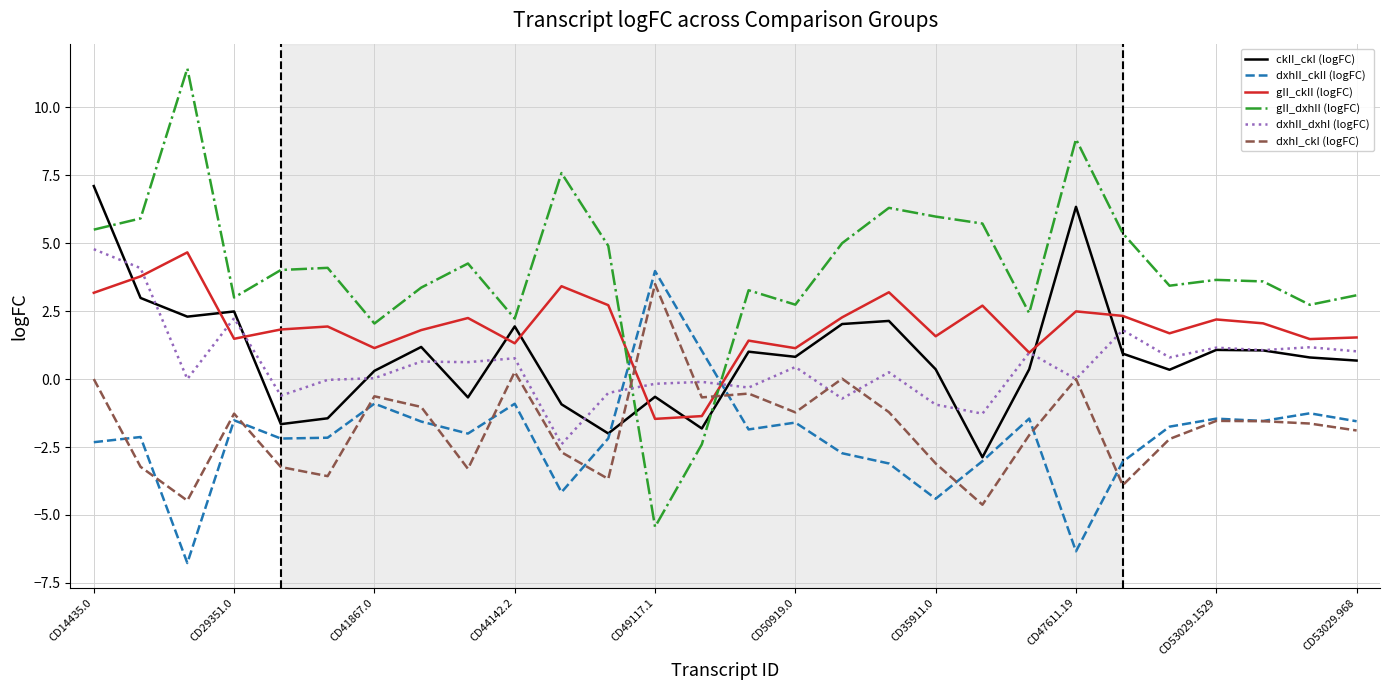

Which series has the largest range (max minus min)?

gII_dxhII (logFC)